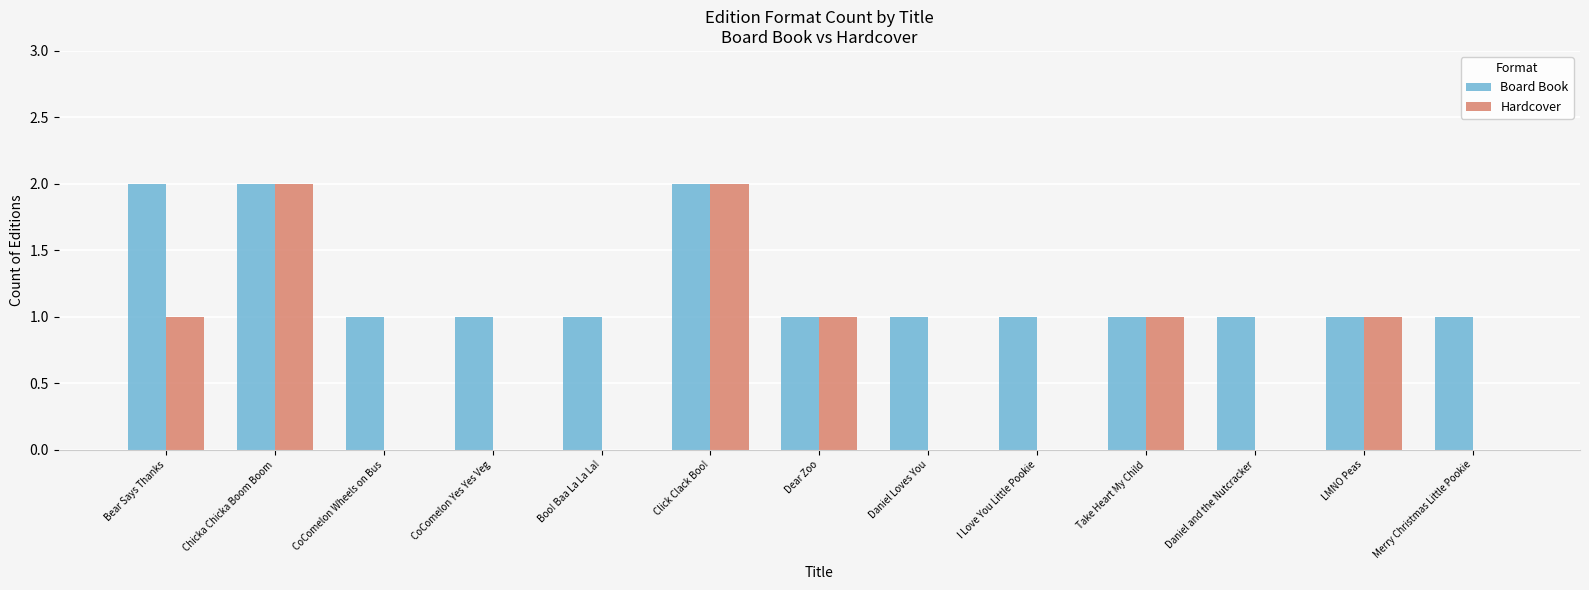

Is it true that Board Book equals 0 at Dear Zoo?

False